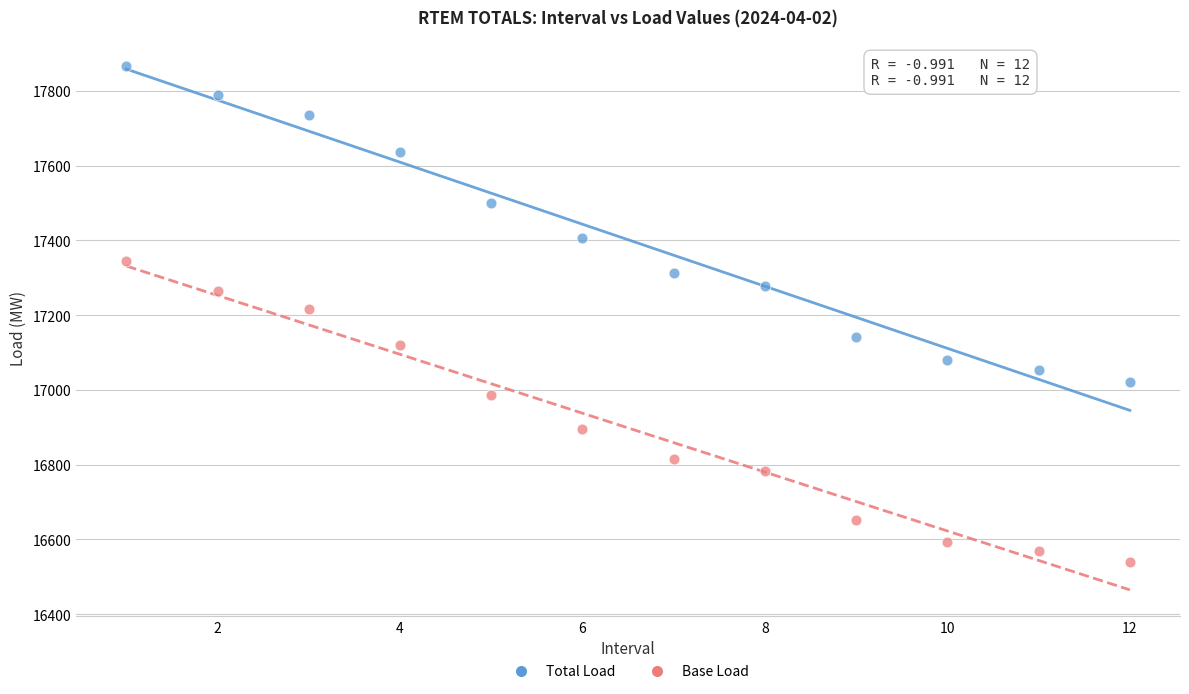

Which series has the widest spread of Y values?

Total Load